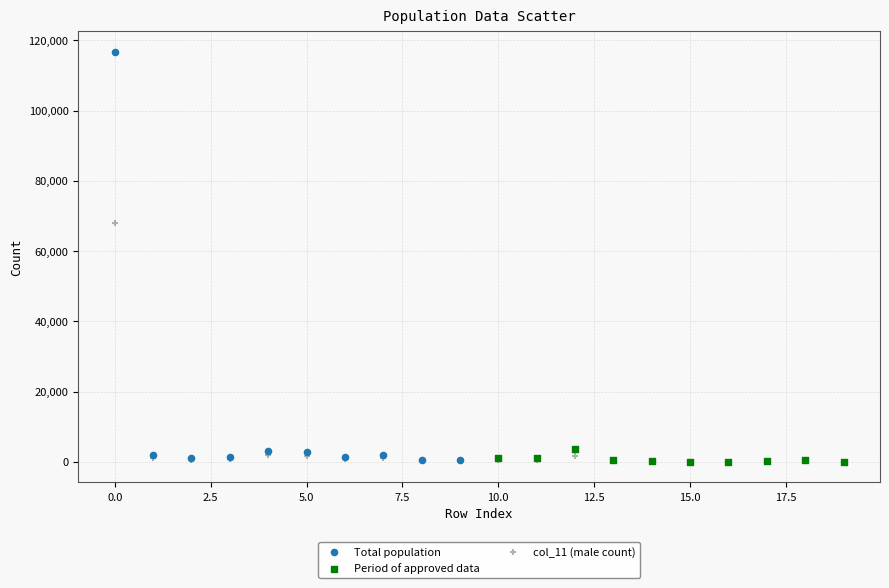

Which series has the widest spread of Y values?

Total population